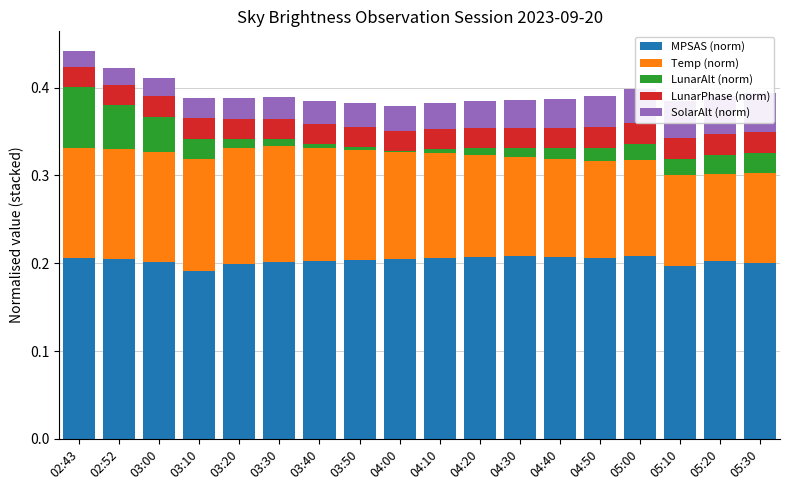

Between 04:10 and 03:40, which is larger?

04:10